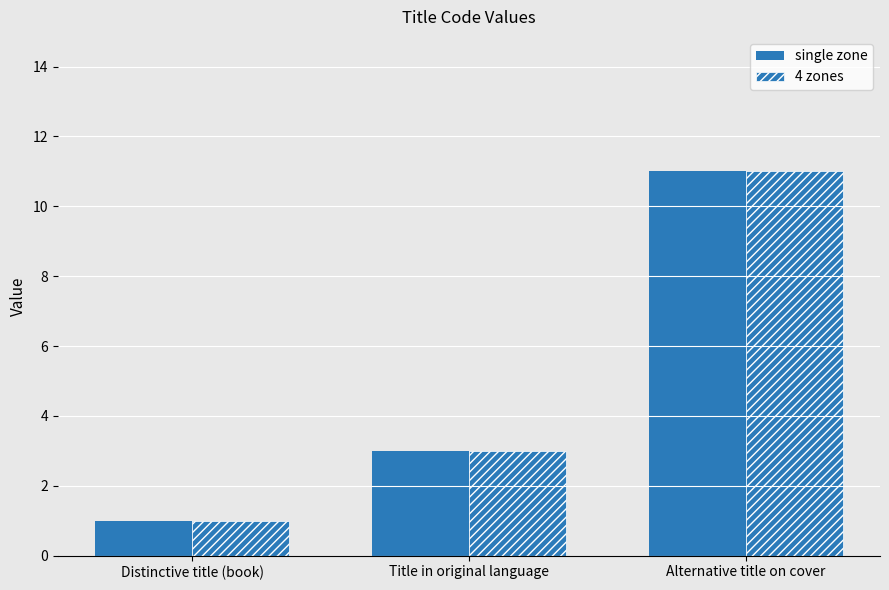

Rank the series at Distinctive title (book) from highest to lowest value.

single zone, 4 zones